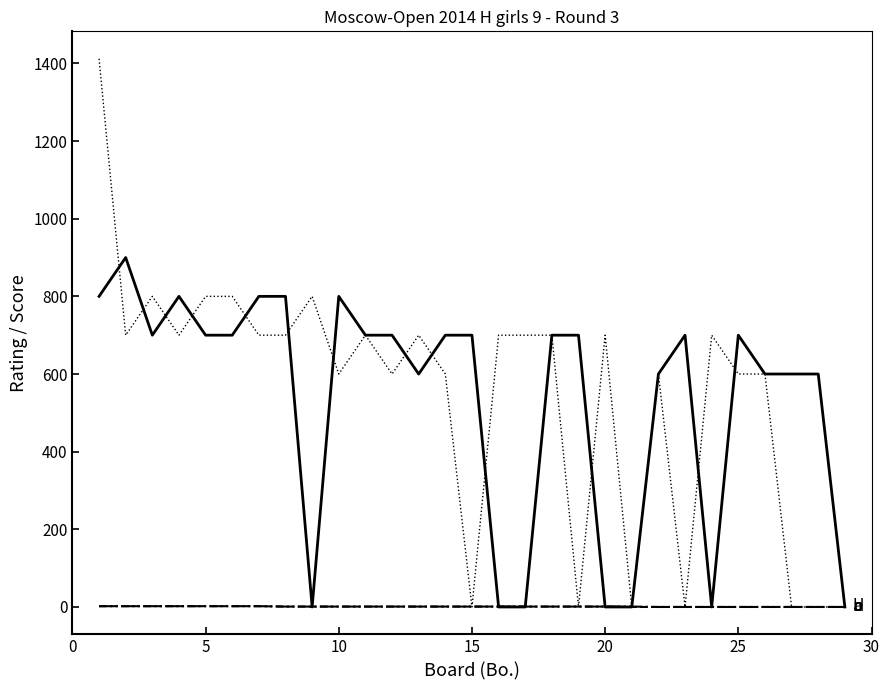

What is the maximum value shown in the chart?

1412